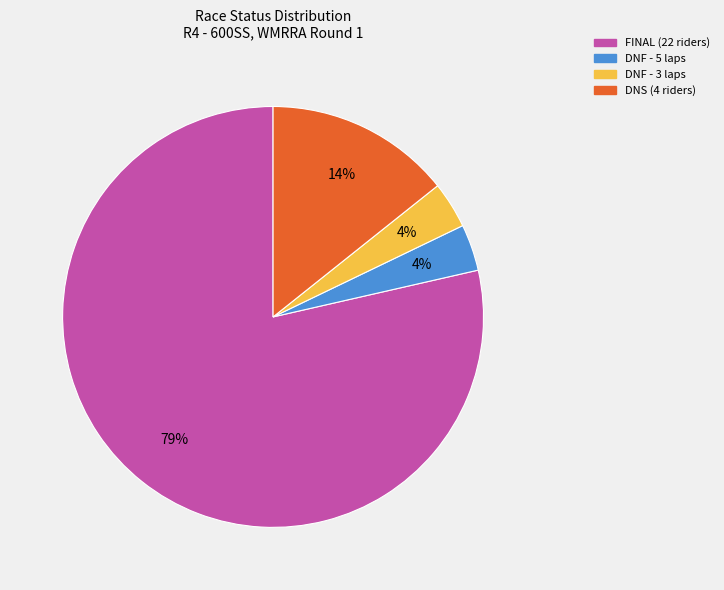

Does any single category account for the majority?

Yes